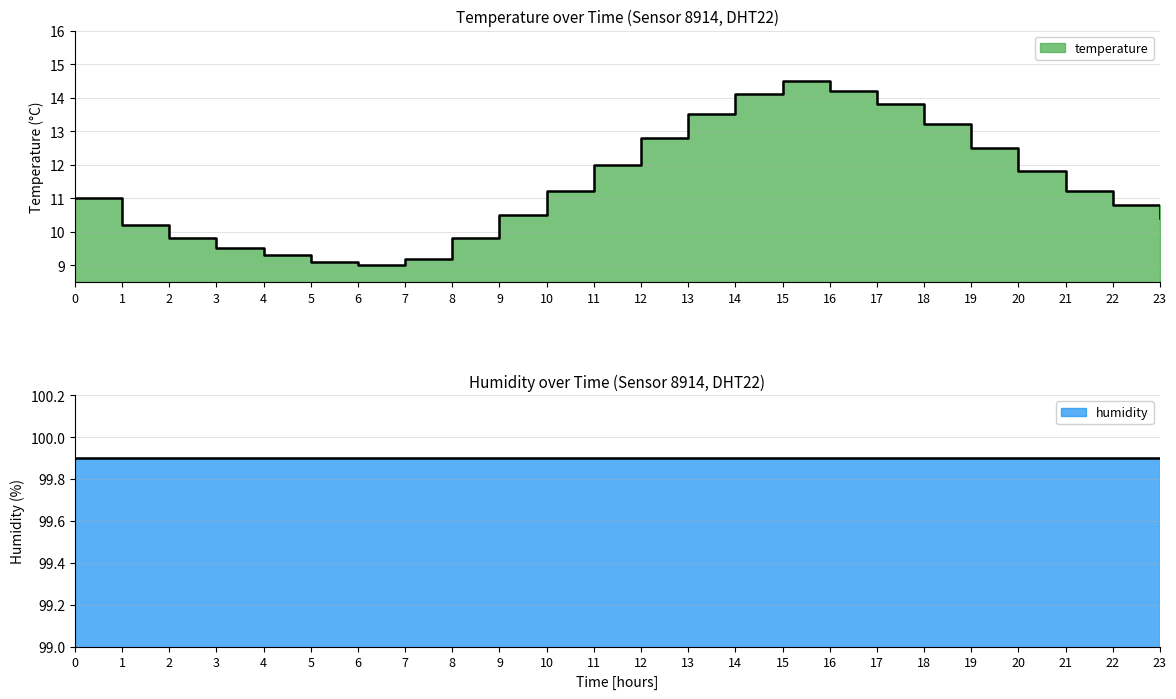

What is the change in value from 6 to 10?

+2.2